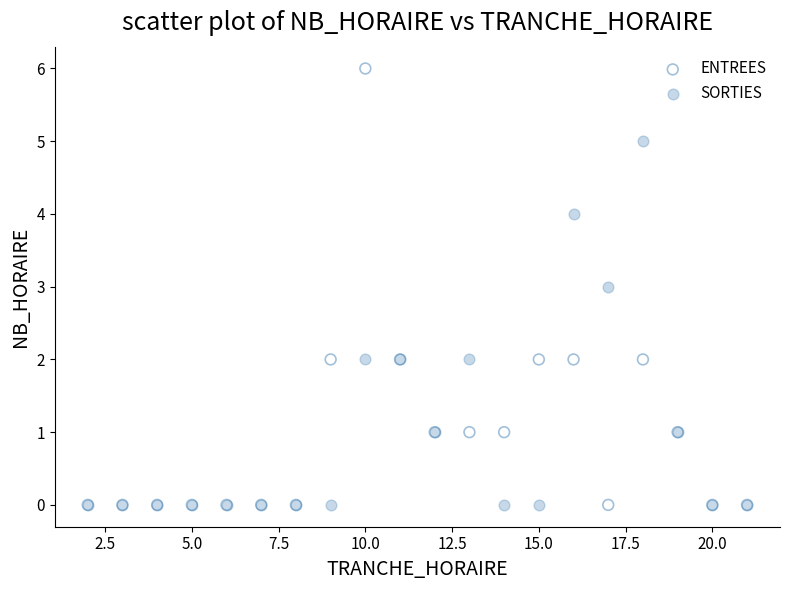

Which series reaches the maximum Y coordinate?

ENTREES